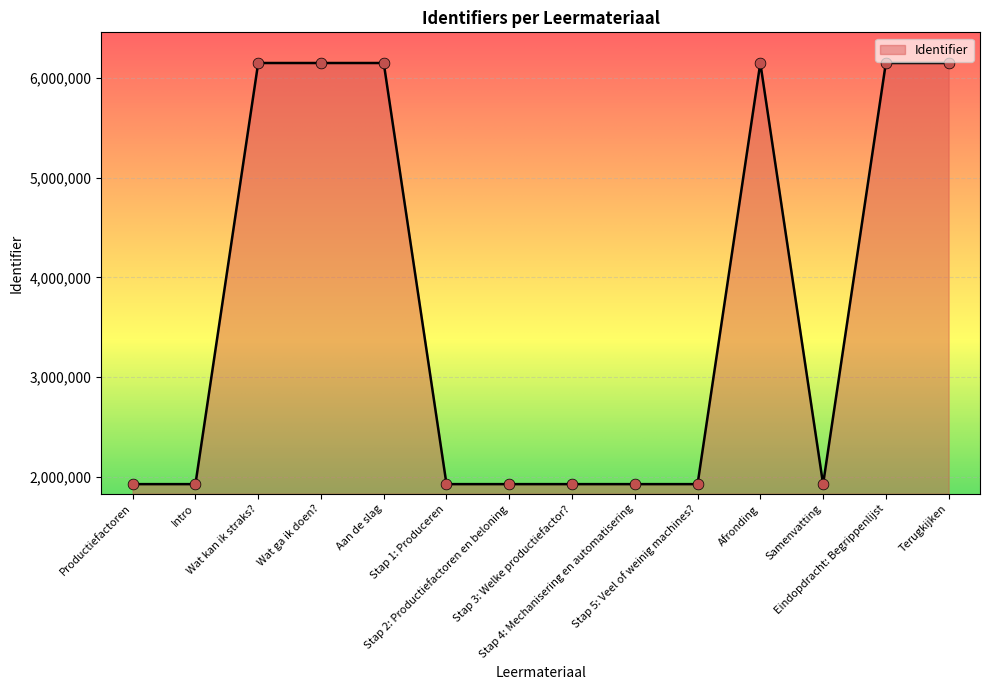

Which has a higher value, Afronding or Stap 3: Welke productiefactor??

Afronding